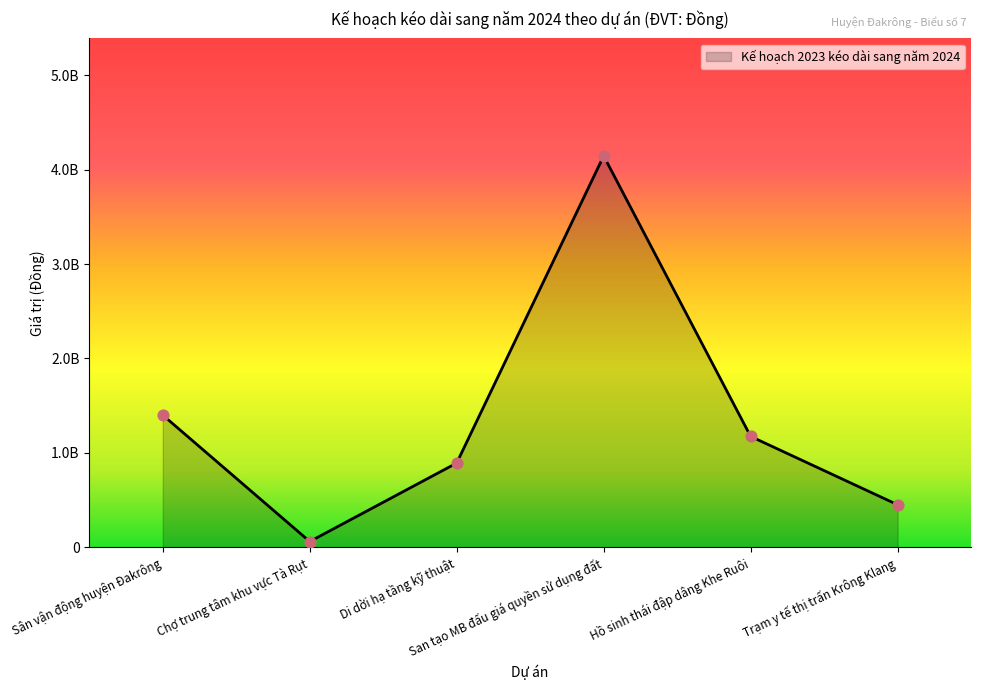

What is the ratio of the value at San tạo MB đấu giá quyền sử dụng đất to the value at Hồ sinh thái đập dâng Khe Ruôi?

3.5